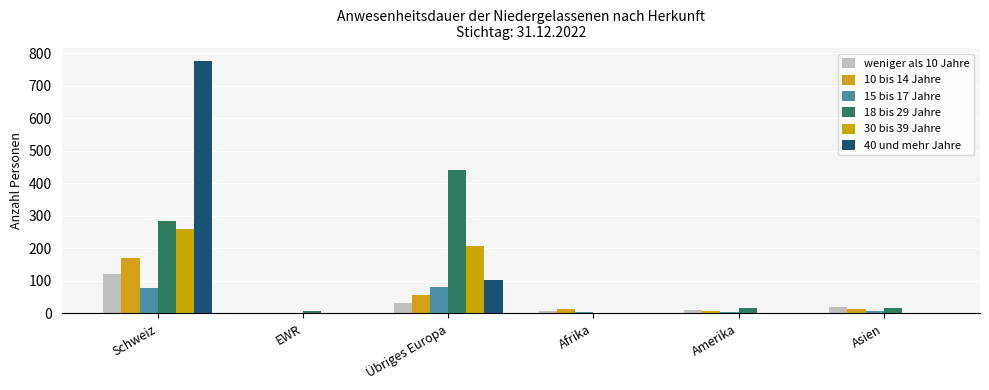

How many categories are shown in the chart?

6